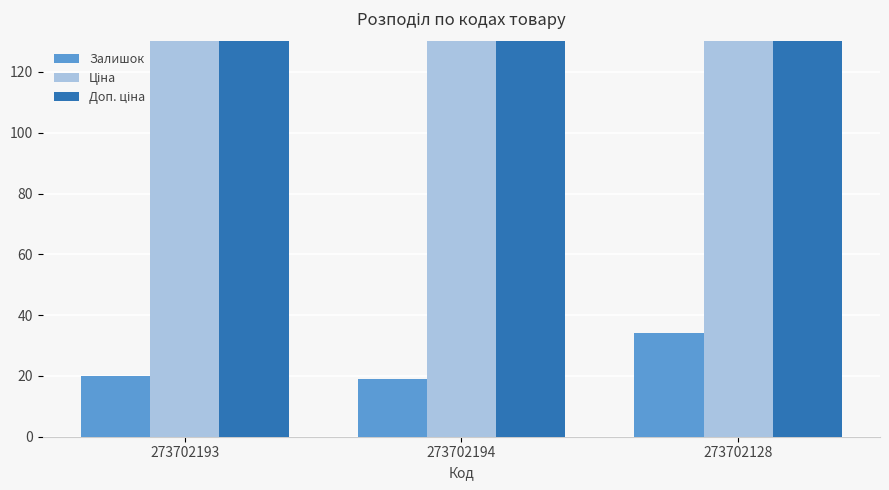

How many groups of bars are there?

3